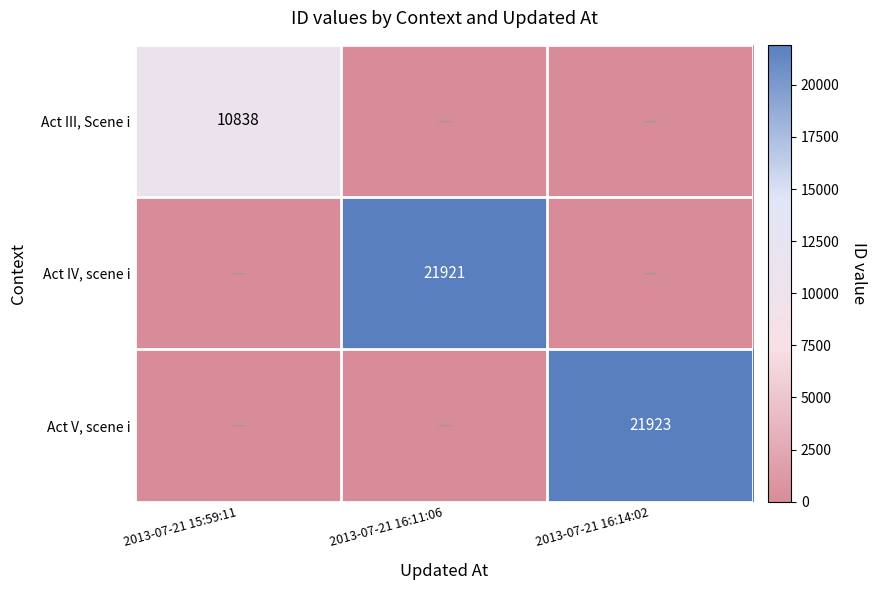

True or false: Act V, scene i has a value of 13054 at 2013-07-21 16:14:02.

False